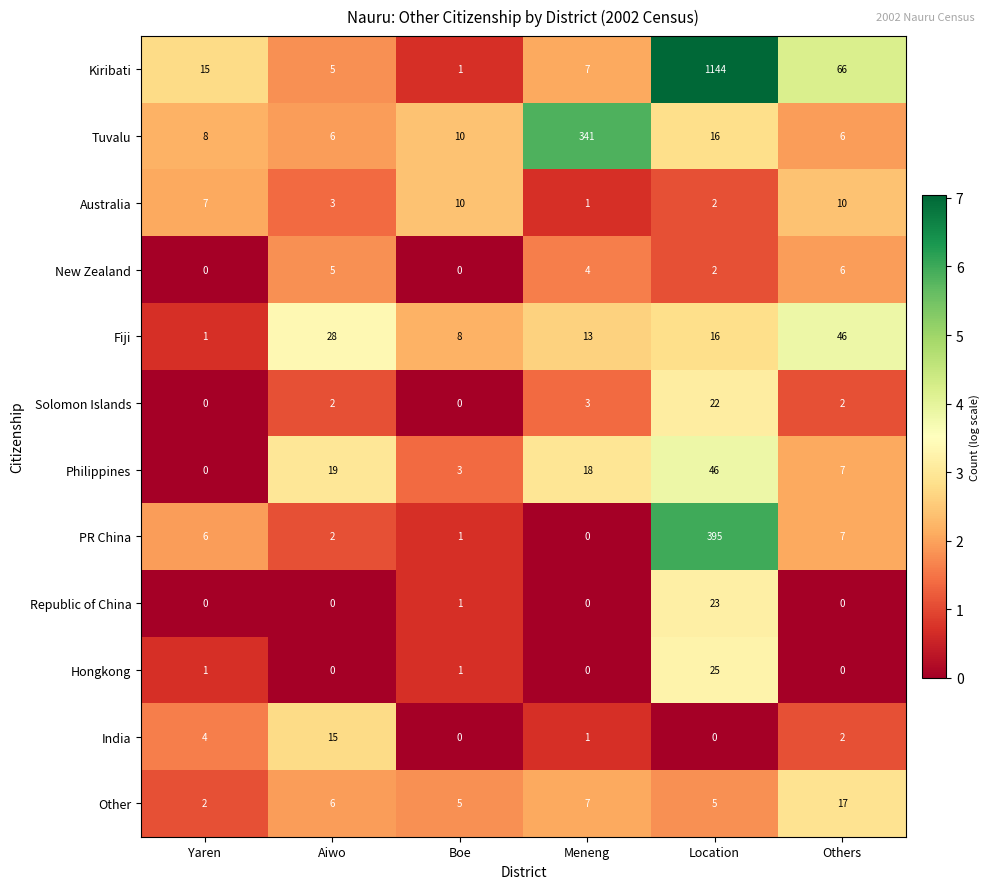

What is the greatest value displayed?

1144